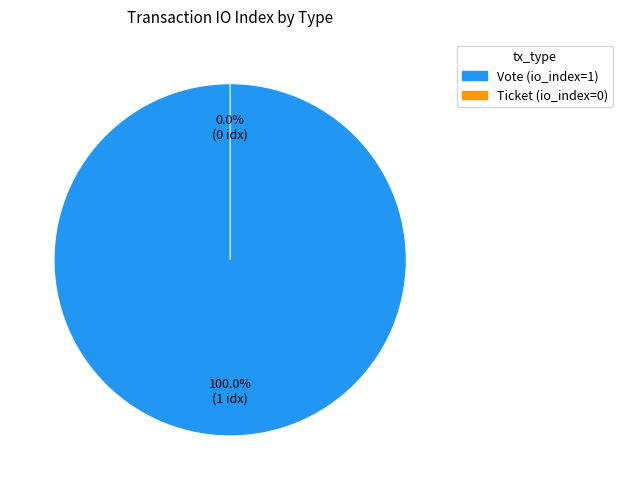

The Ticket slice represents 0% of the pie. True or false?

True